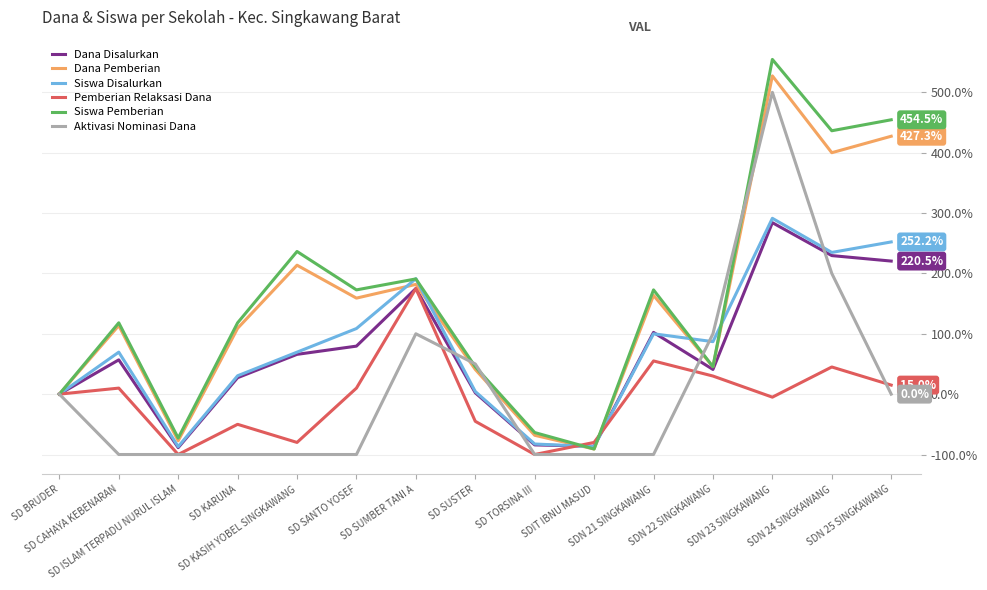

Does the chart have visible grid lines?

Yes